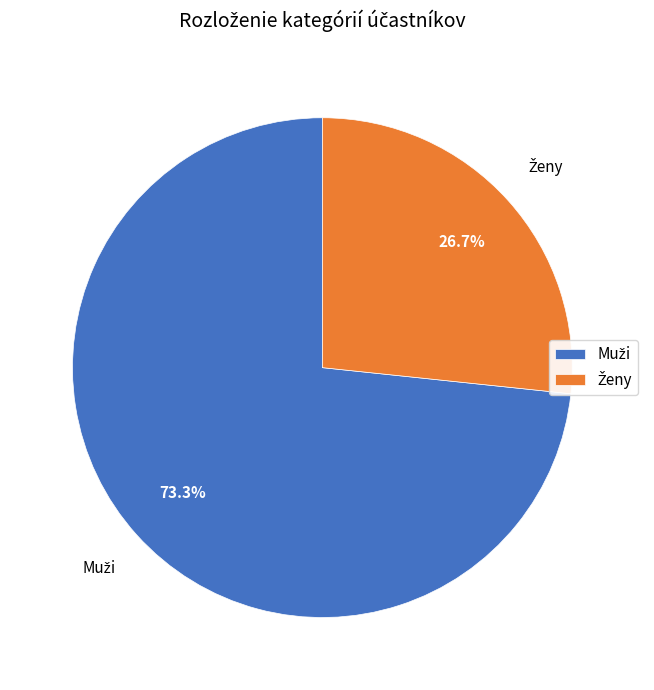

Is there a majority slice in this chart?

Yes